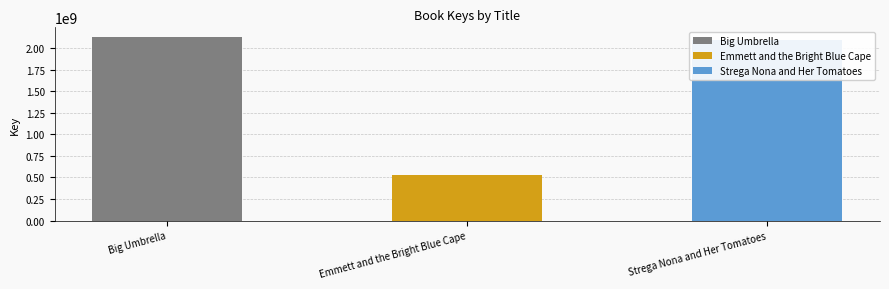

What is the label of the 1st bar from the right?

Strega Nona and Her Tomatoes